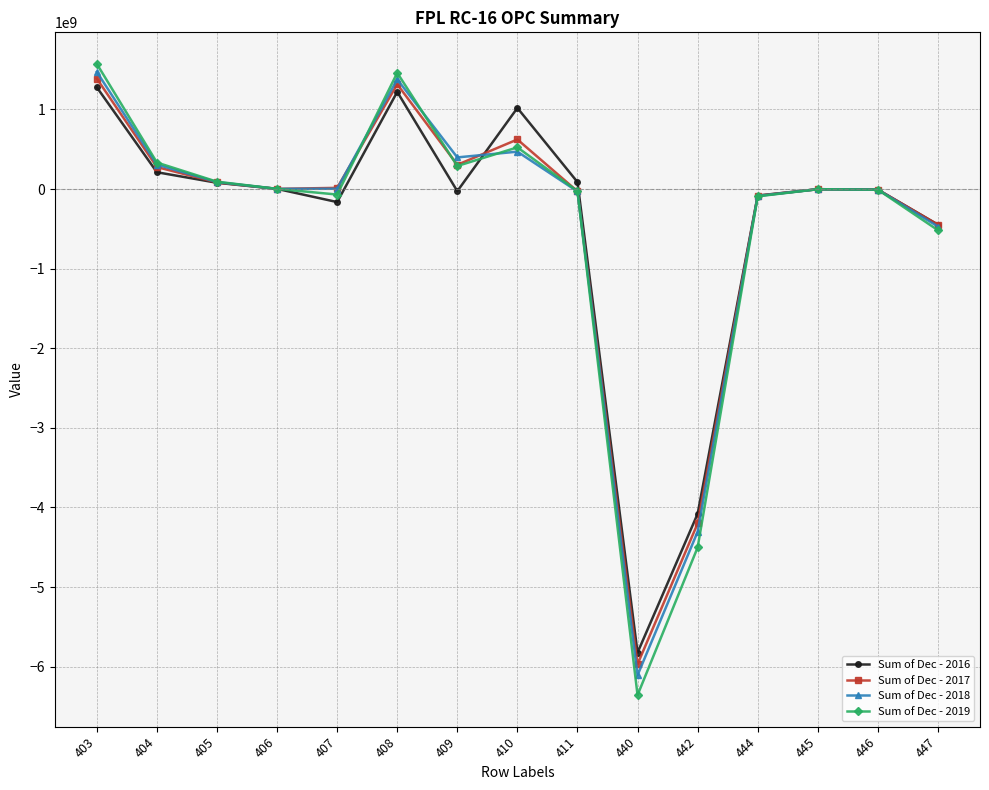

What is the value of the Sum of Dec - 2017 point at the 6th from the left?

1315342852.2